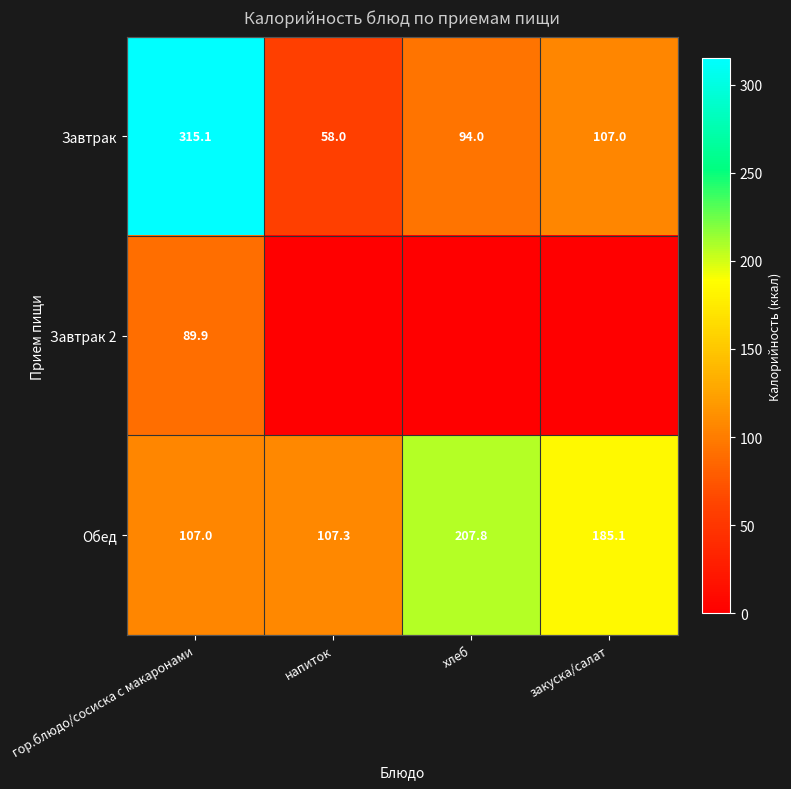

The Обед series shows 107.3 at напиток. True or false?

True